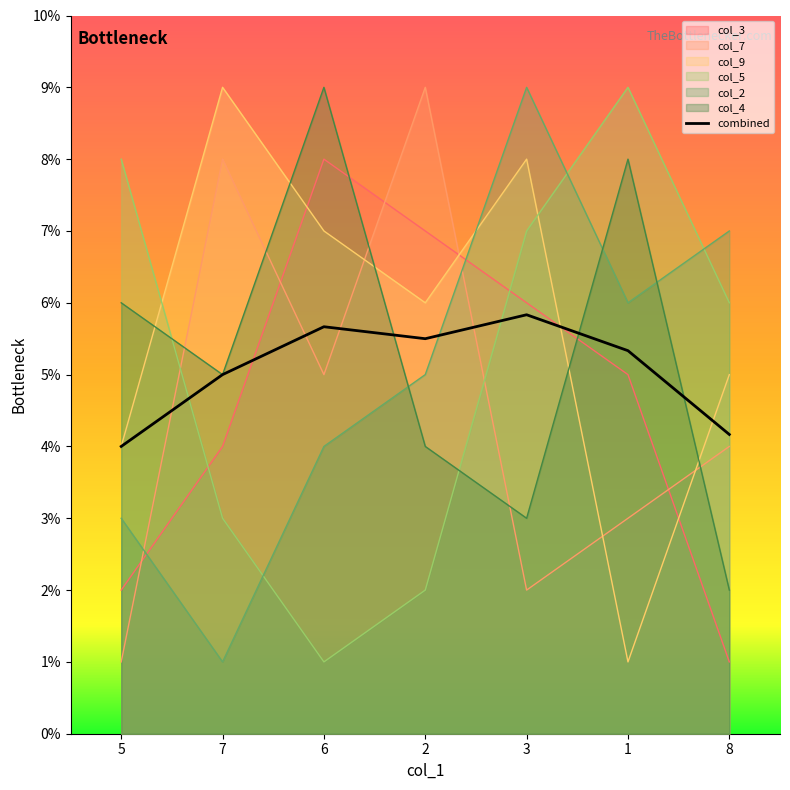

Which series has the widest spread of values?

col_7